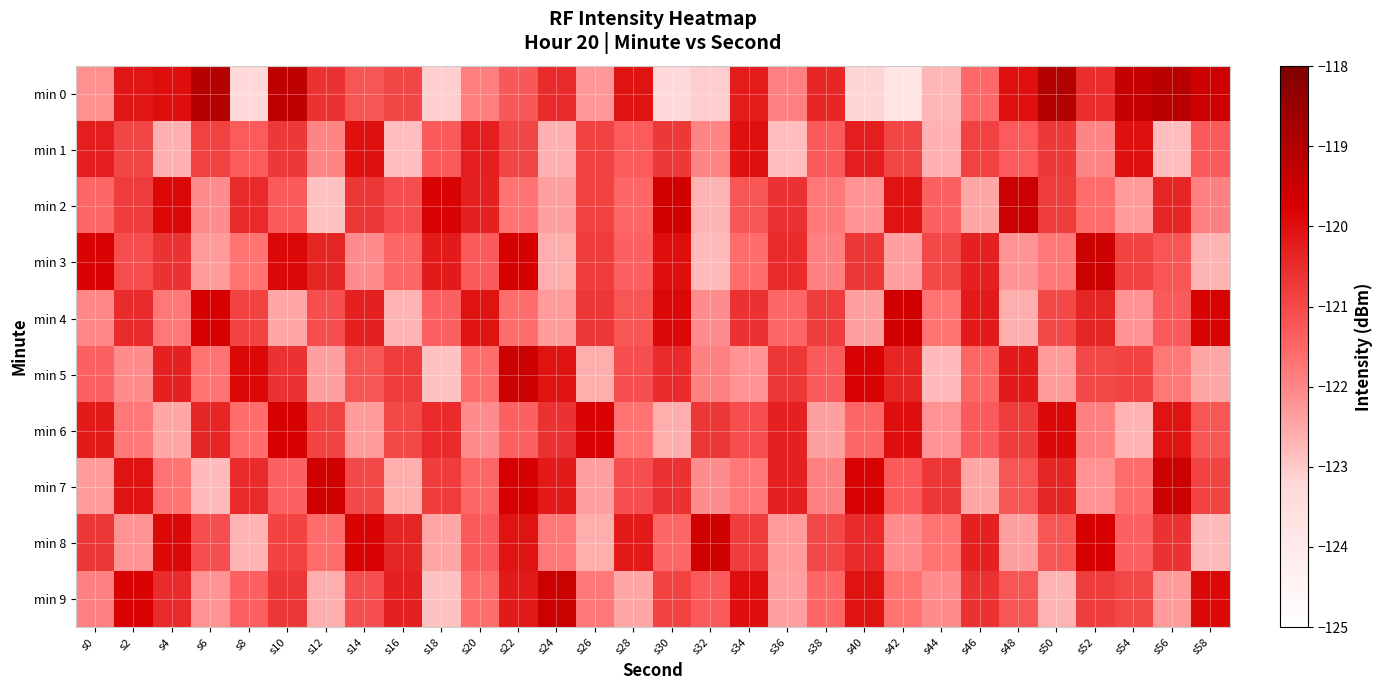

What is the spread (max minus min) of values at s42?

4.2